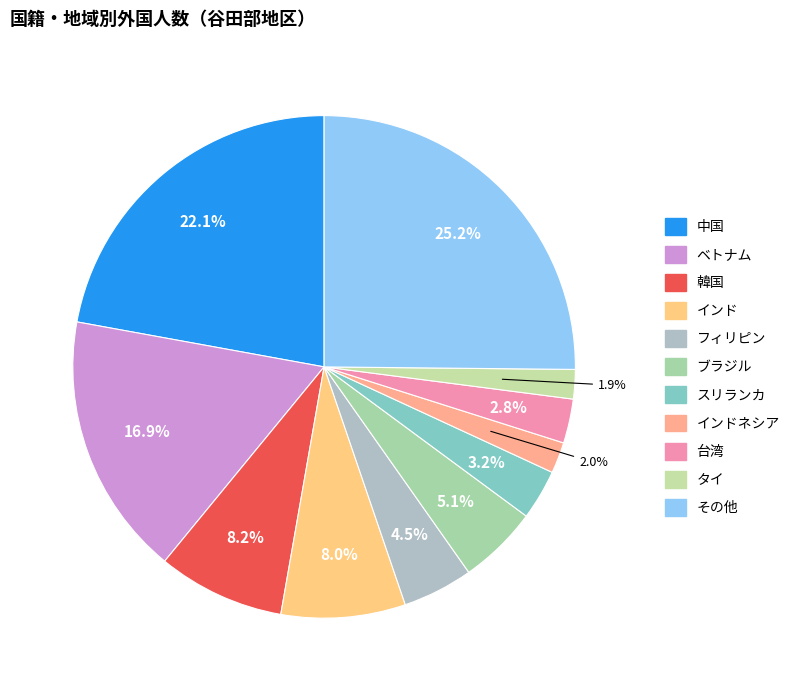

How many segments does this pie chart have?

11